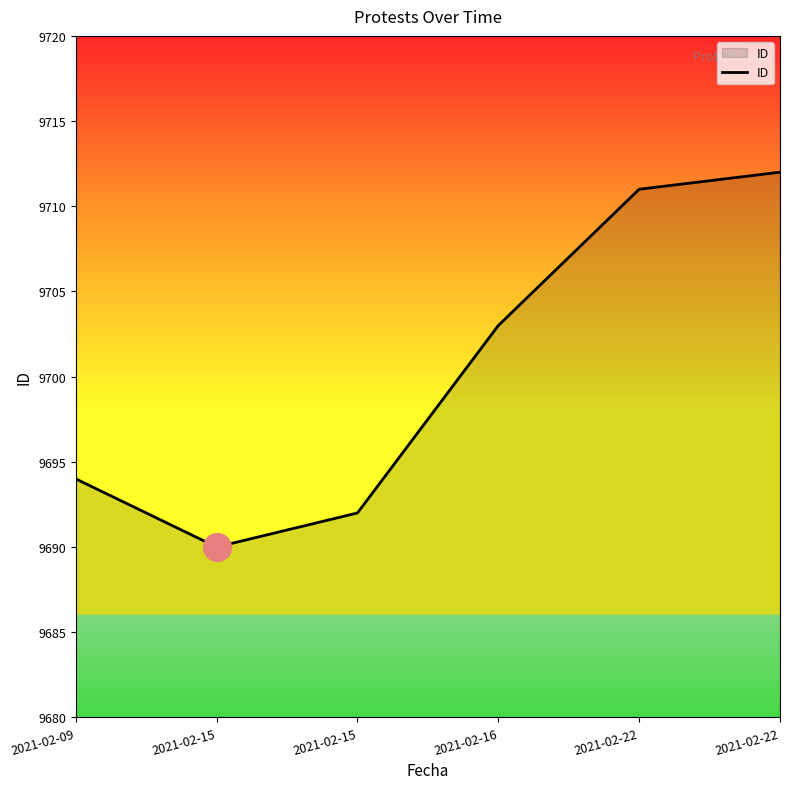

What is the ratio of the value at 2021-02-15 to the value at 2021-02-16?

1.0